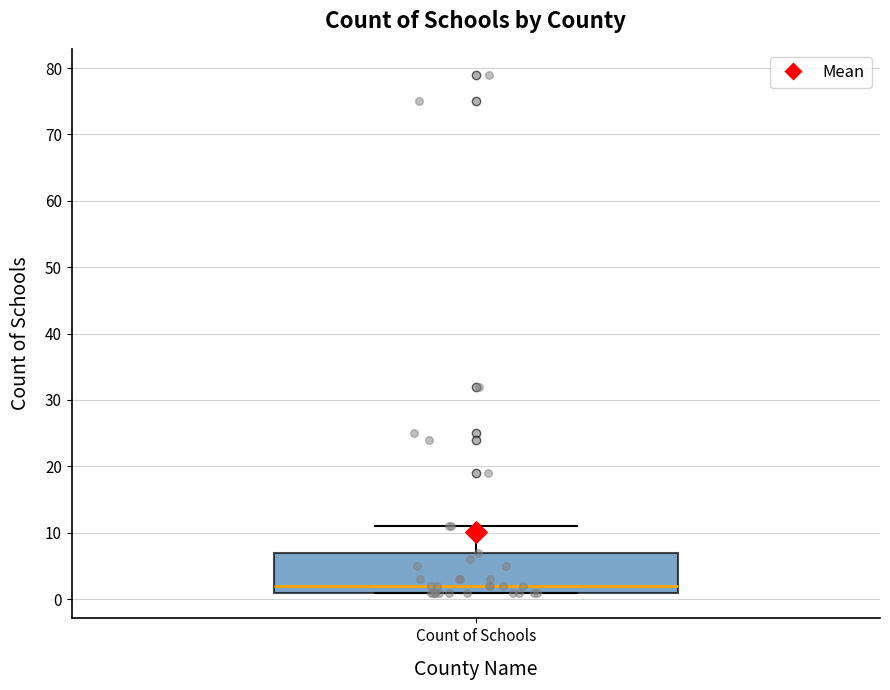

Transcribe this box plot: give where the median line is, the range the box spans, and where the two whiskers end, as read against the y-axis. The values are not printed on the chart, so give them approximately, as read against the axis.

median 2, box 1 to 7, whiskers 1 to 11